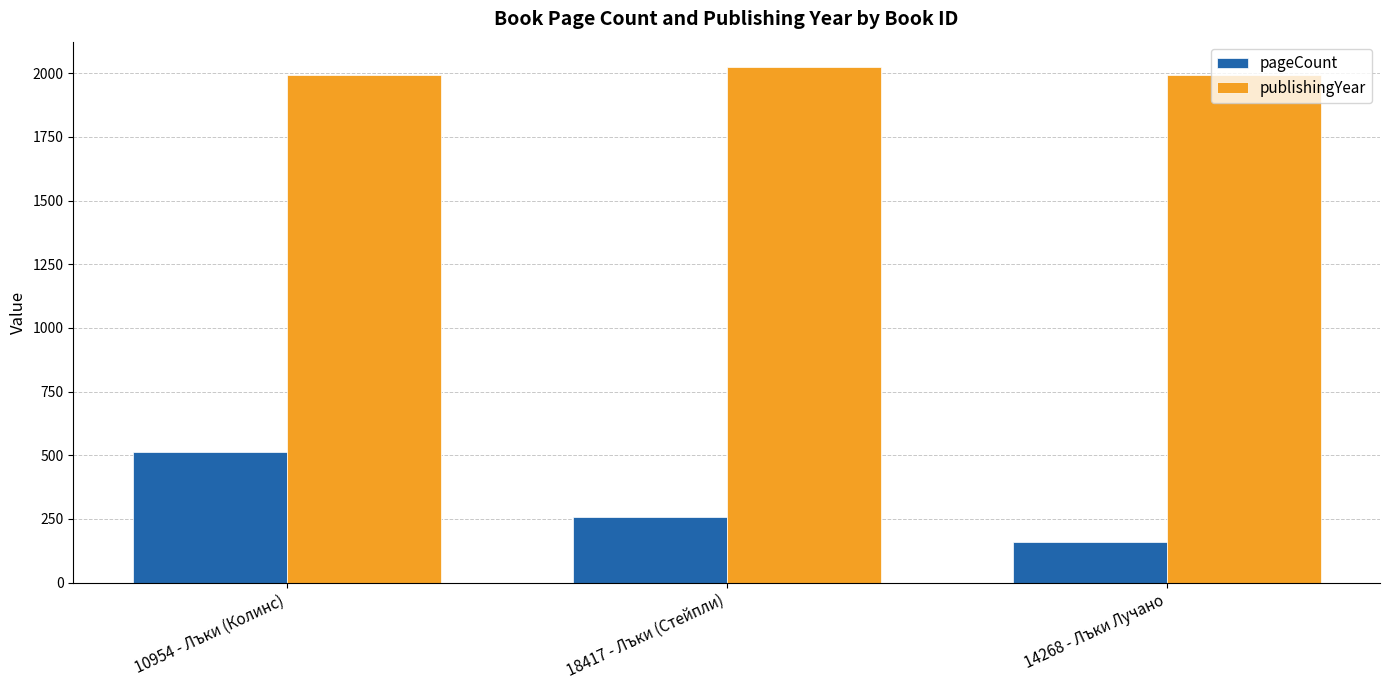

True or false: publishingYear has a value of 1351 at 18417 - Лъки (Стейпли).

False